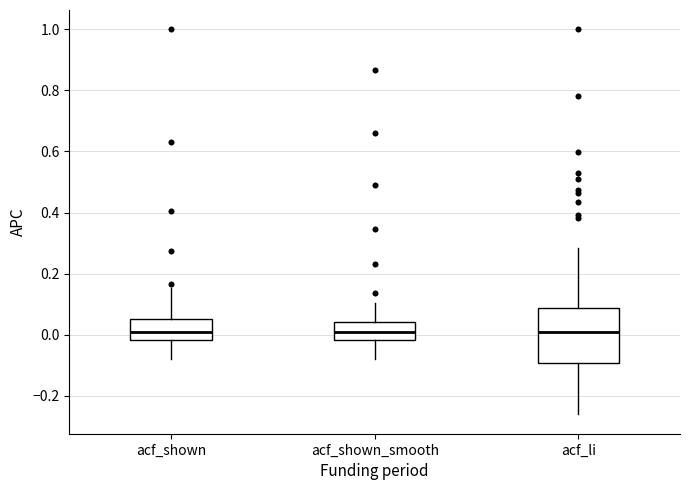

Where does the lower whisker of the box for acf_li end on the y-axis? The values are not printed on the chart, so give them approximately, as read against the axis.

-0.26